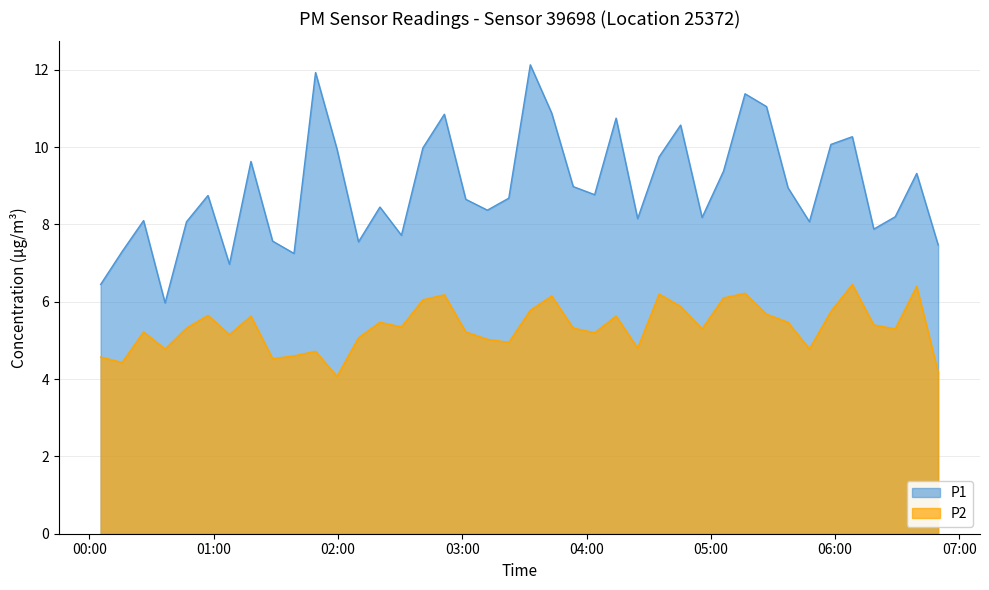

How many interior local valleys does the P1 series have?

11